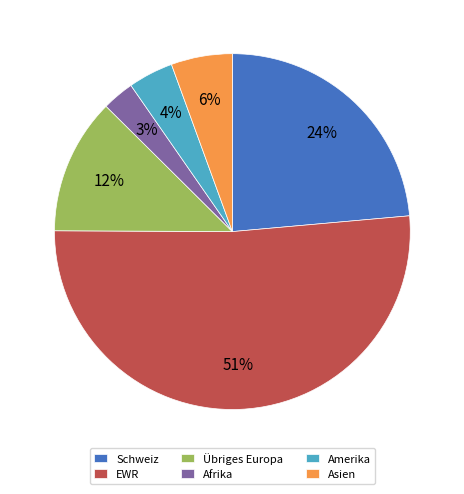

Does any single category account for the majority?

Yes